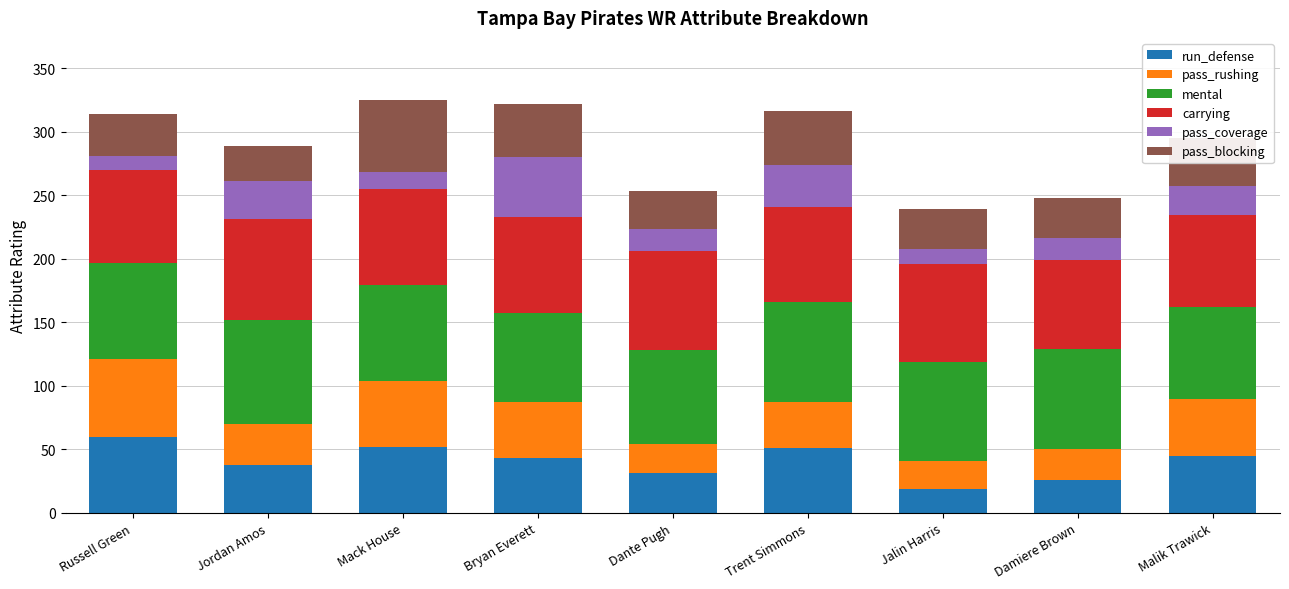

What is the sum of the run_defense values at Damiere Brown and Mack House?

78